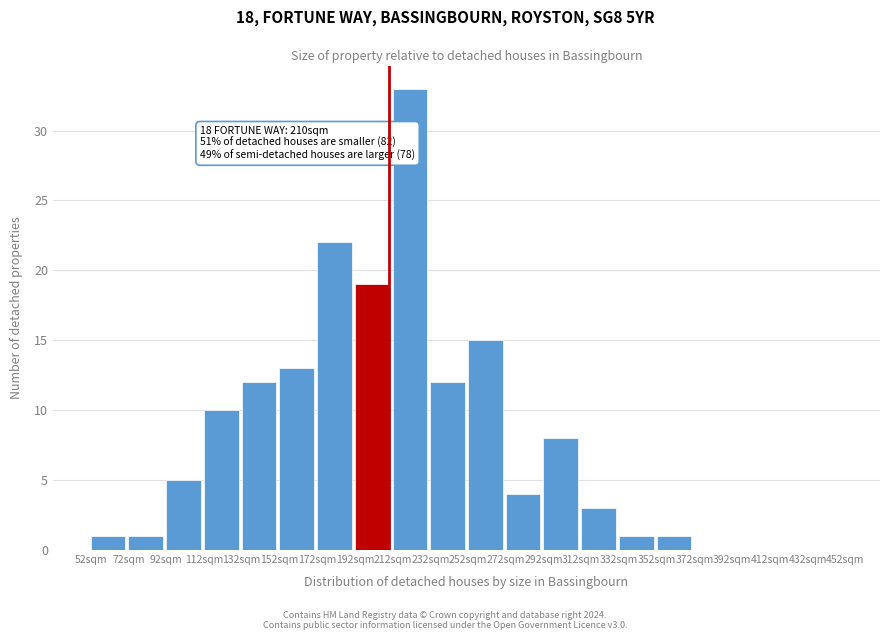

Over which range of the x-axis is the bar tallest?

212 to 232